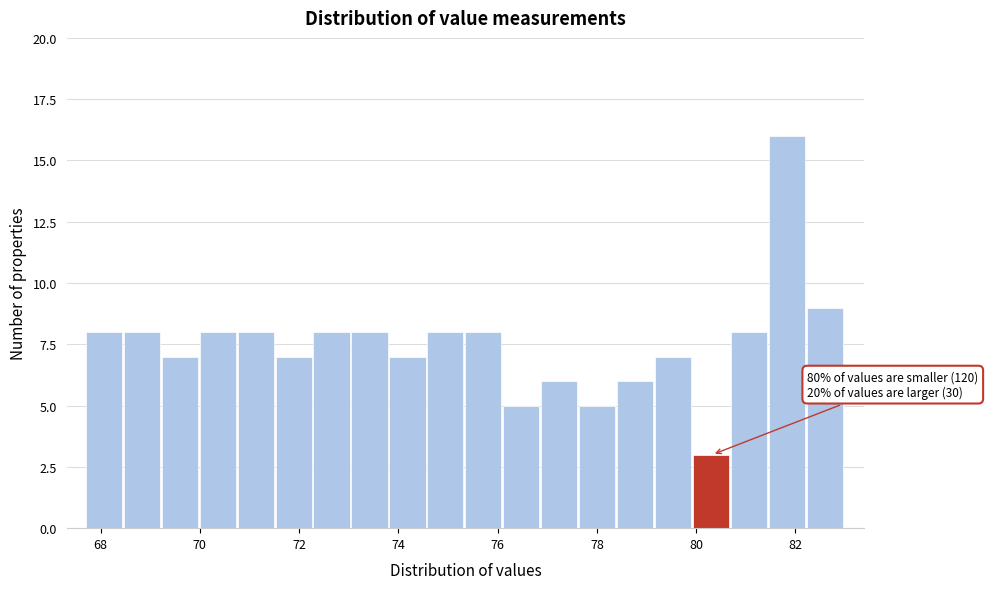

Read against the x-axis, roughly where is the centre of the tallest bar?

81.8